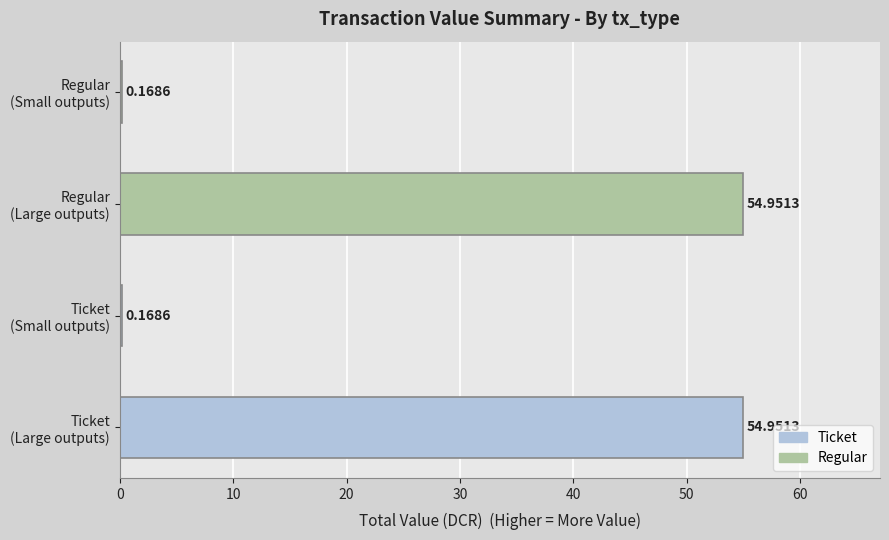

What is the sum of all values?

110.2